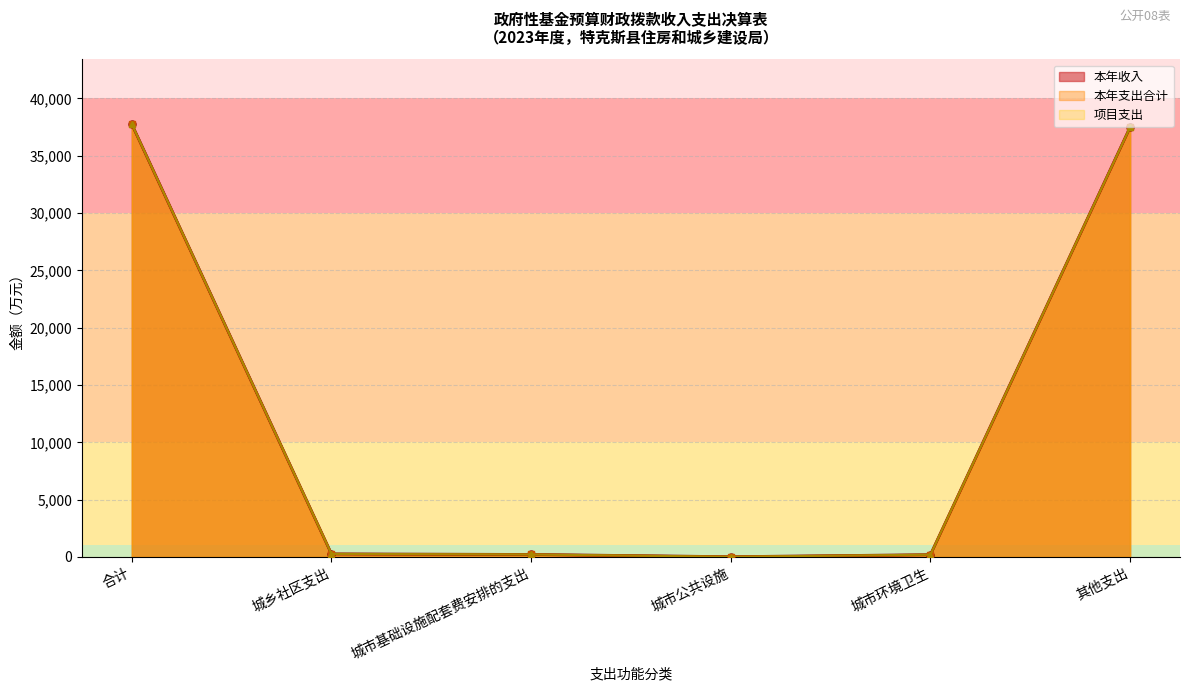

What are all the series names shown in the legend?

本年收入, 本年支出合计, 项目支出